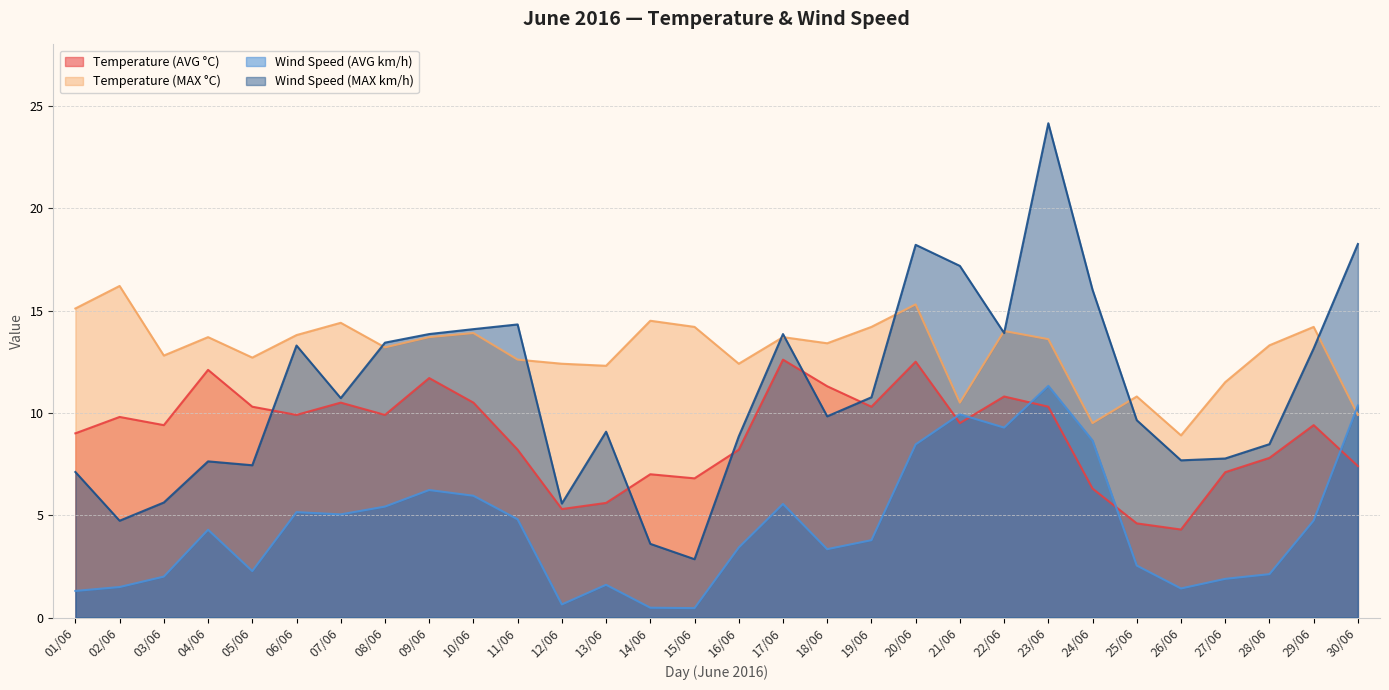

What is the label of the 23rd point from the right?

08/06